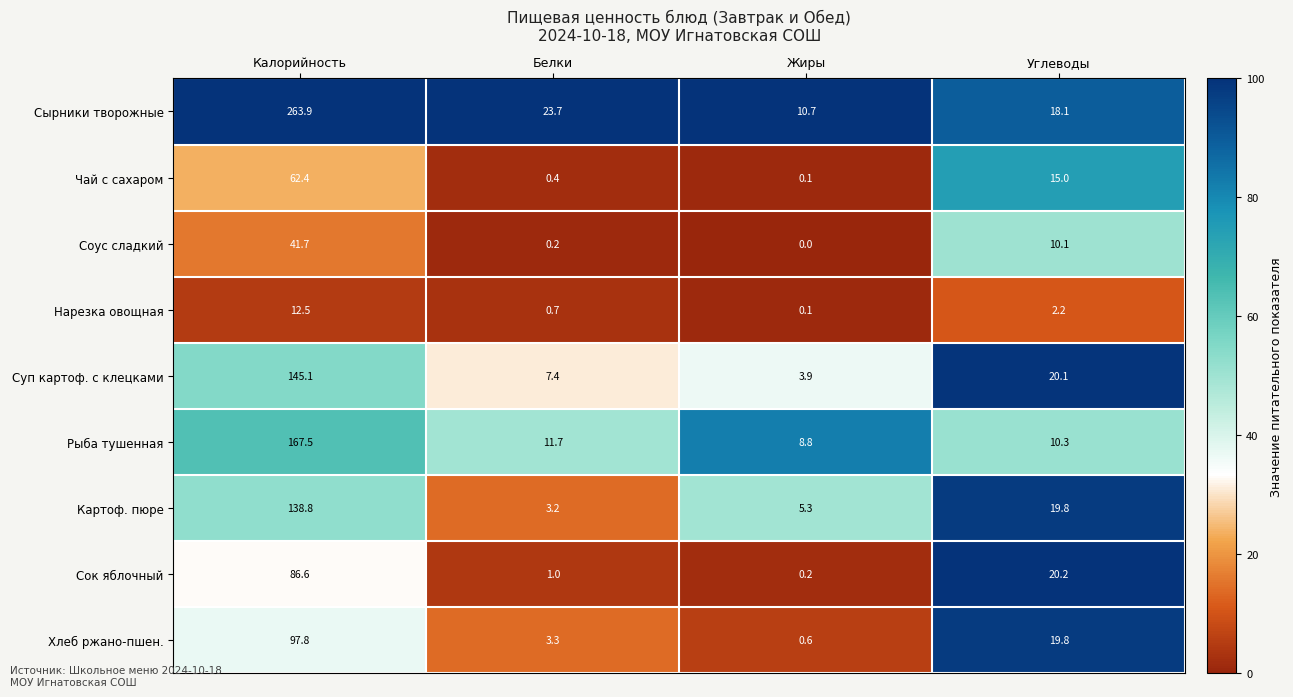

At which label does Сырники творожные first exceed 23?

Калорийность